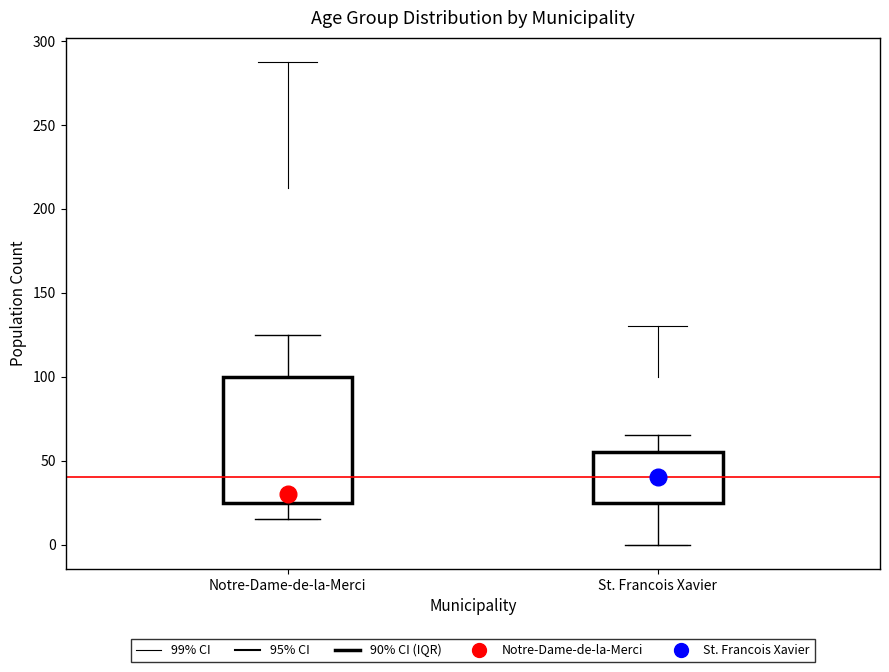

Which box's median line is the lowest?

Notre-Dame-de-la-Merci